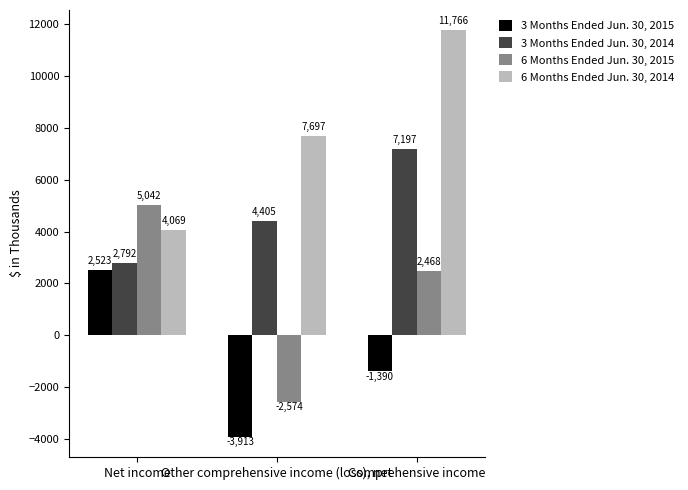

How many values in 6 Months Ended Jun. 30, 2015 are below zero?

1